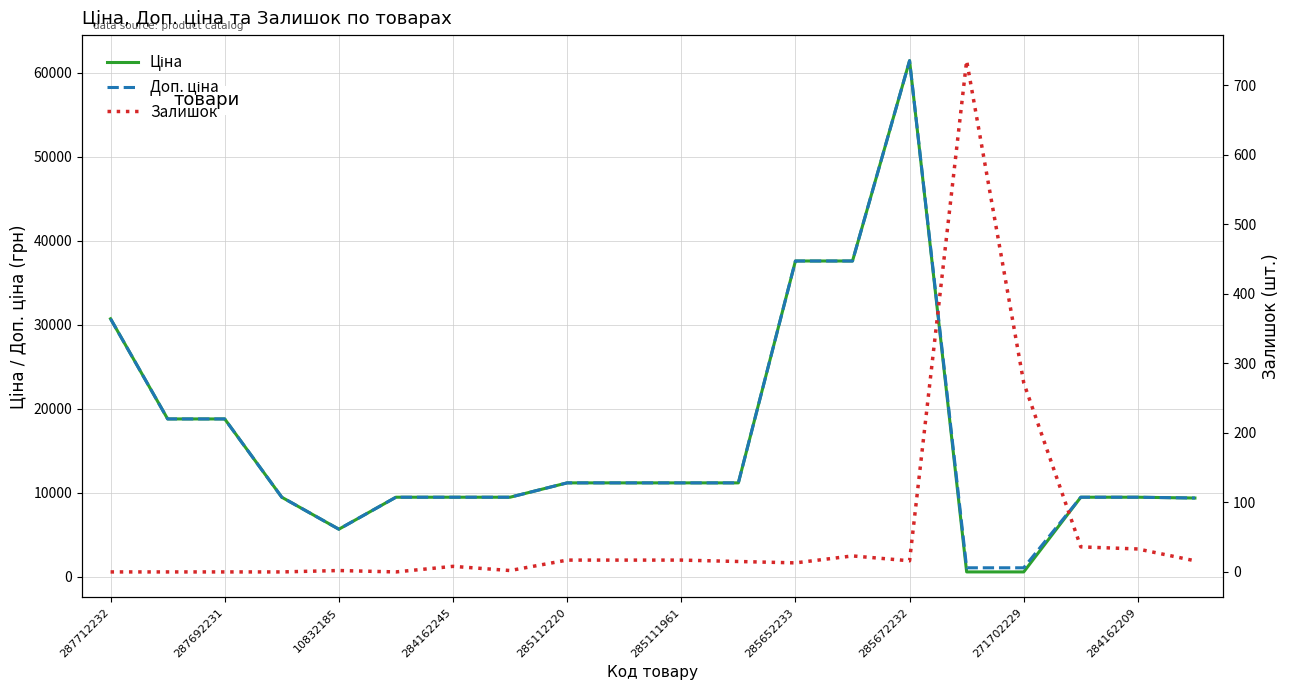

Reading right to left, transcribe all the data shown in this chart.

Ціна: 9384.0	9480.1	9480.1	589.9	589.9	61434.3	37593.6	37593.6	11188.2	11188.2	11188.2	11188.2	9480.1	9480.1	9480.1	5673.8	9480.1	18796.8	18796.8	30717.1
Доп. ціна: 9384.0	9480.1	9480.1	1081.7	1081.7	61434.3	37593.6	37593.6	11188.2	11188.2	11188.2	11188.2	9480.1	9480.1	9480.1	5673.8	9480.1	18796.8	18796.8	30717.1
Залишок: 16.0	33.0	36.0	272.0	735.0	16.0	23.0	13.0	15.0	17.0	17.0	17.0	2.0	8.0	0.0	2.0	0.0	0.0	0.0	0.0